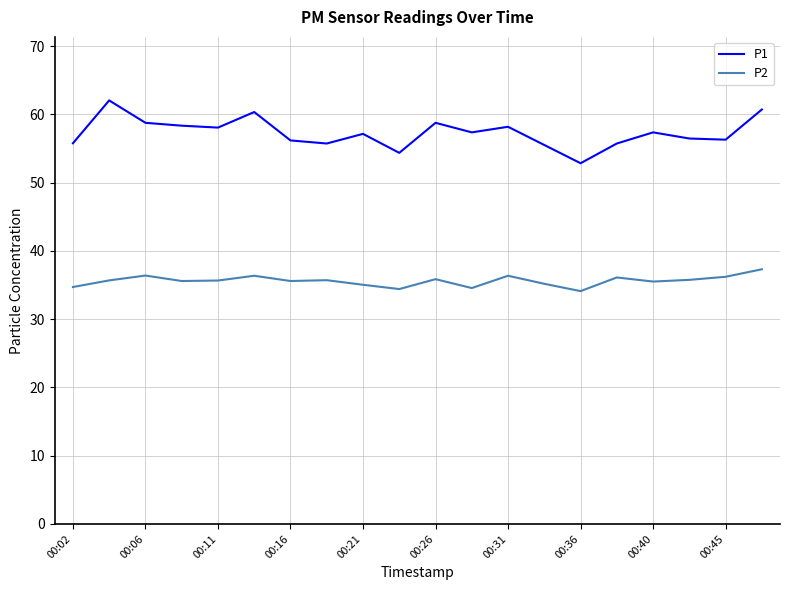

Which series has the largest range (max minus min)?

P1